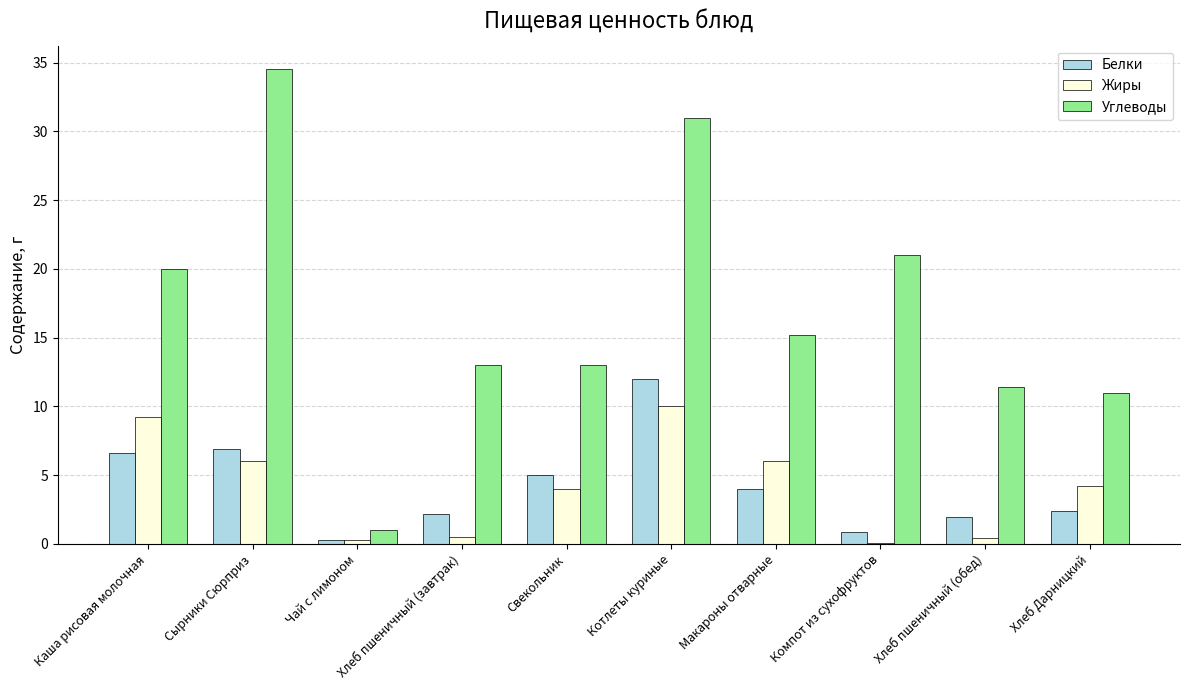

The Белки series shows 5.0 at Свекольник. True or false?

True